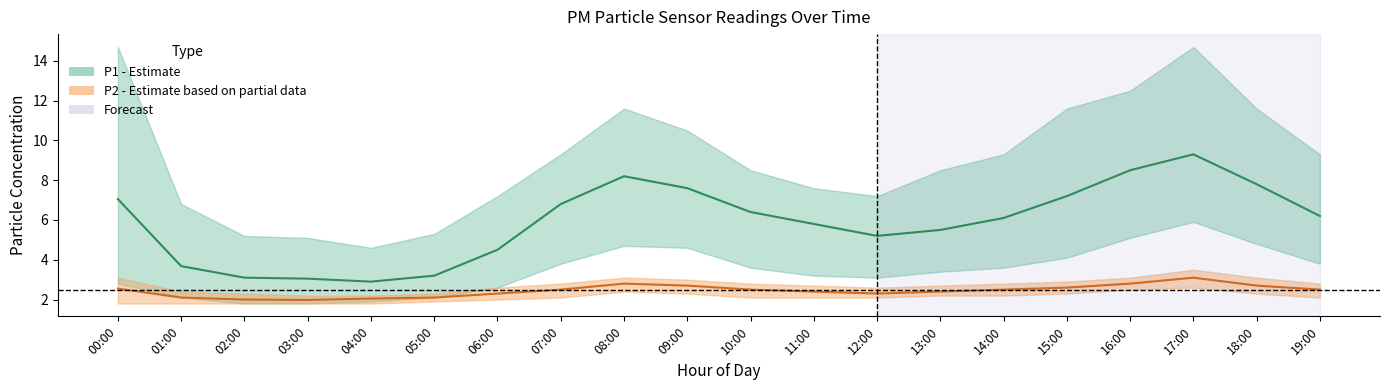

List the series in order of their peak value, lowest first.

P2_lower, P2_mean, P2_upper, P1_lower, P1_mean, P1_upper